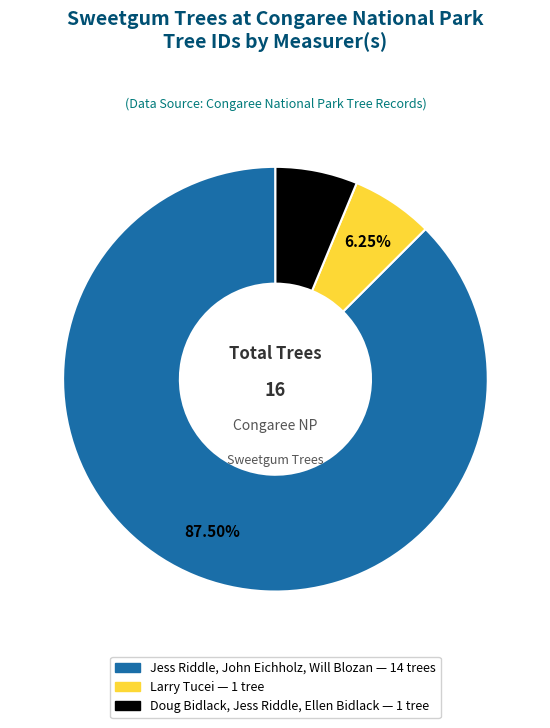

How many segments does this pie chart have?

3